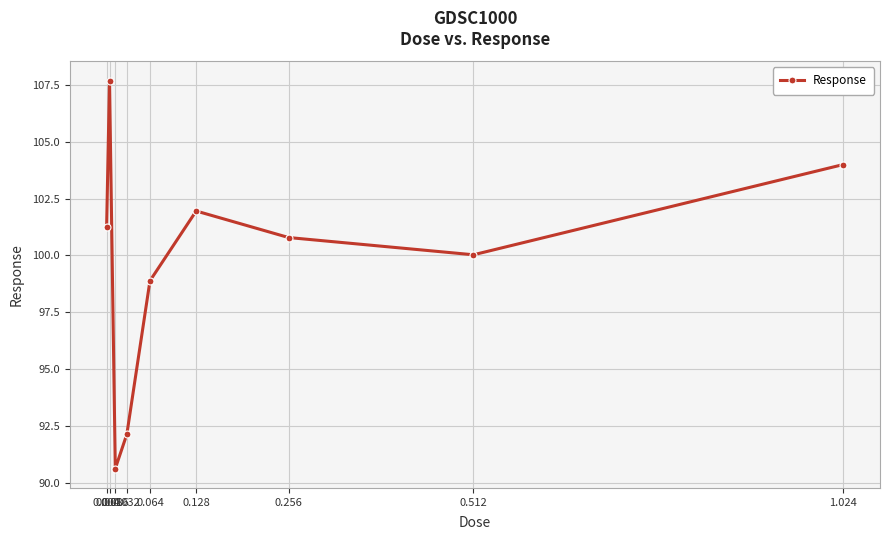

At which category does the data reach its first local peak?

0.008